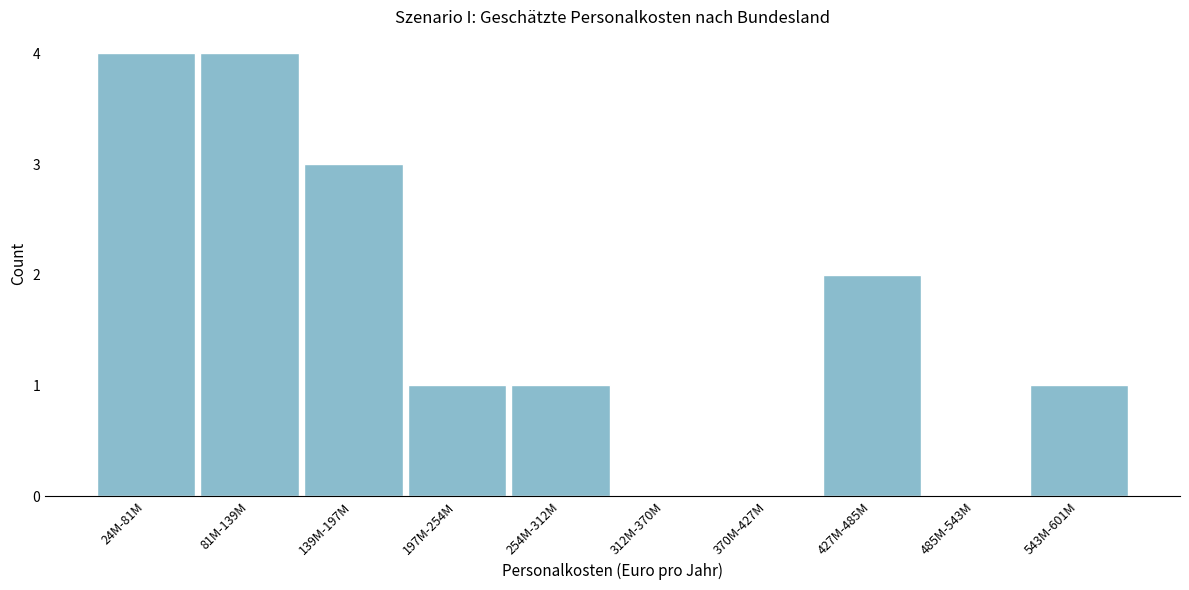

Reading left to right, what are all the values shown in this chart?

24M-81M=4	81M-139M=4	139M-197M=3	197M-254M=1	254M-312M=1	312M-370M=0	370M-427M=0	427M-485M=2	485M-543M=0	543M-601M=1